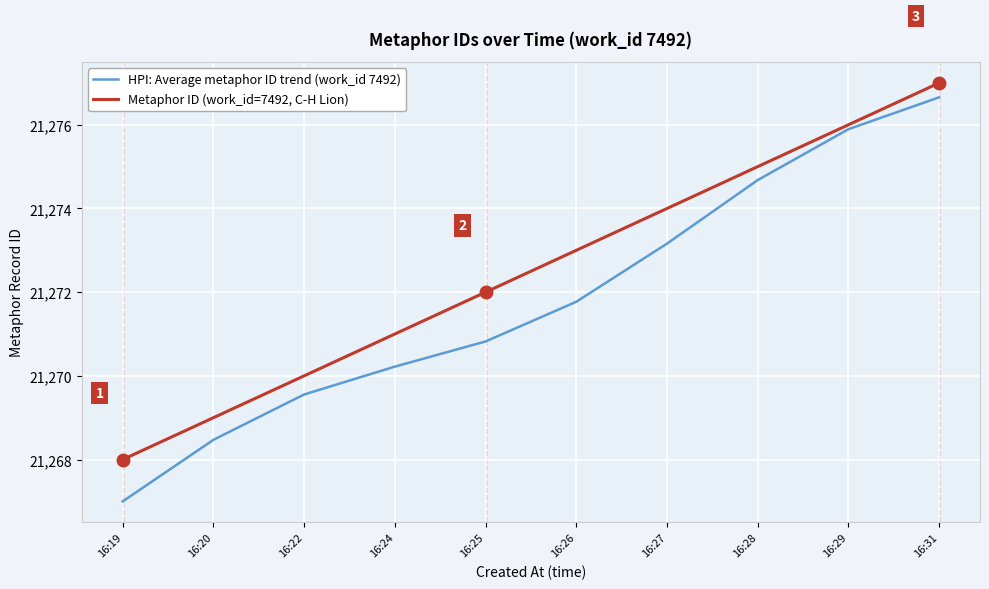

Which series has the largest range (max minus min)?

HPI: Average metaphor ID trend (work_id 7492)